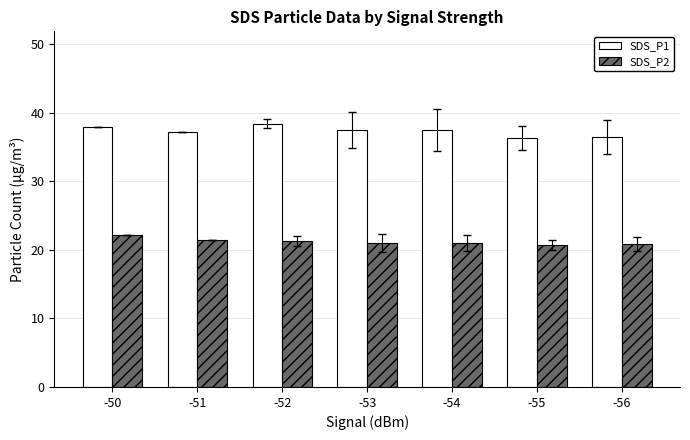

Is the value of SDS_P2 at -50 greater than the value of SDS_P1 at -53?

No